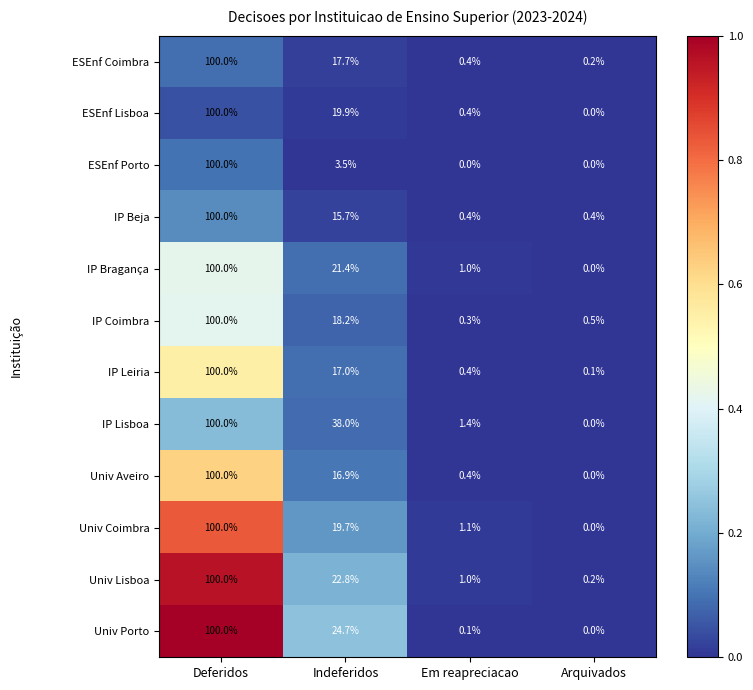

Which series has the largest total across all categories?

IP Lisboa